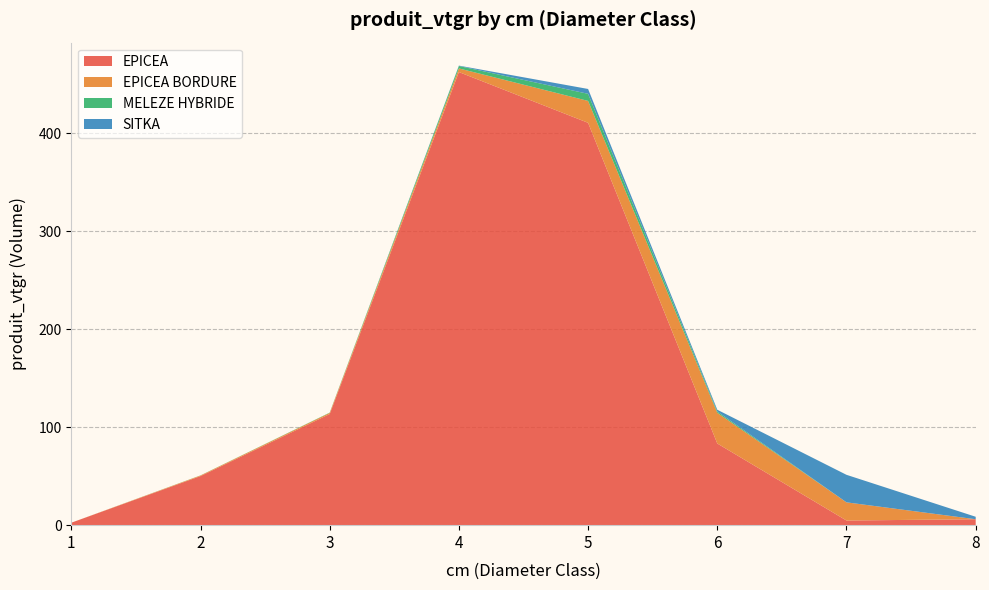

Reading left to right, transcribe all the data shown in this chart.

EPICEA: 2.5	50.1	113.4	462.5	410.7	83.4	4.8	6.1
EPICEA BORDURE: 0.0	0.6	1.2	3.7	22.4	31.3	18.6	0.0
MELEZE HYBRIDE: 0.0	0.1	0.3	2.5	7.3	1.3	0.0	0.0
SITKA: 0.0	0.0	0.0	0.4	4.9	1.8	28.1	2.5